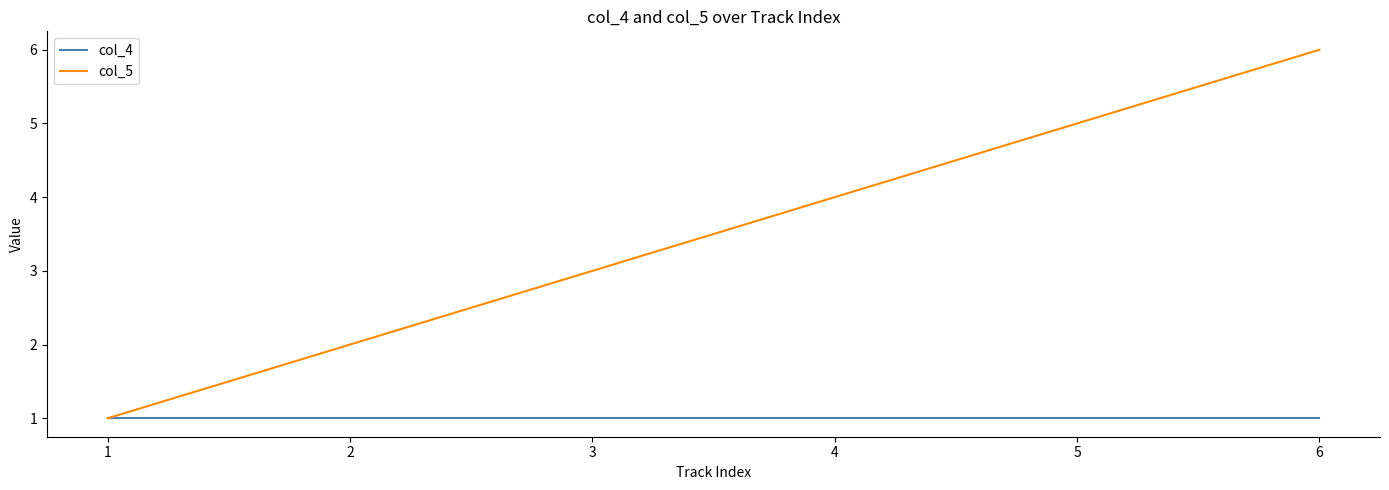

List the labels in order of col_5 value, smallest first.

1, 2, 3, 4, 5, 6